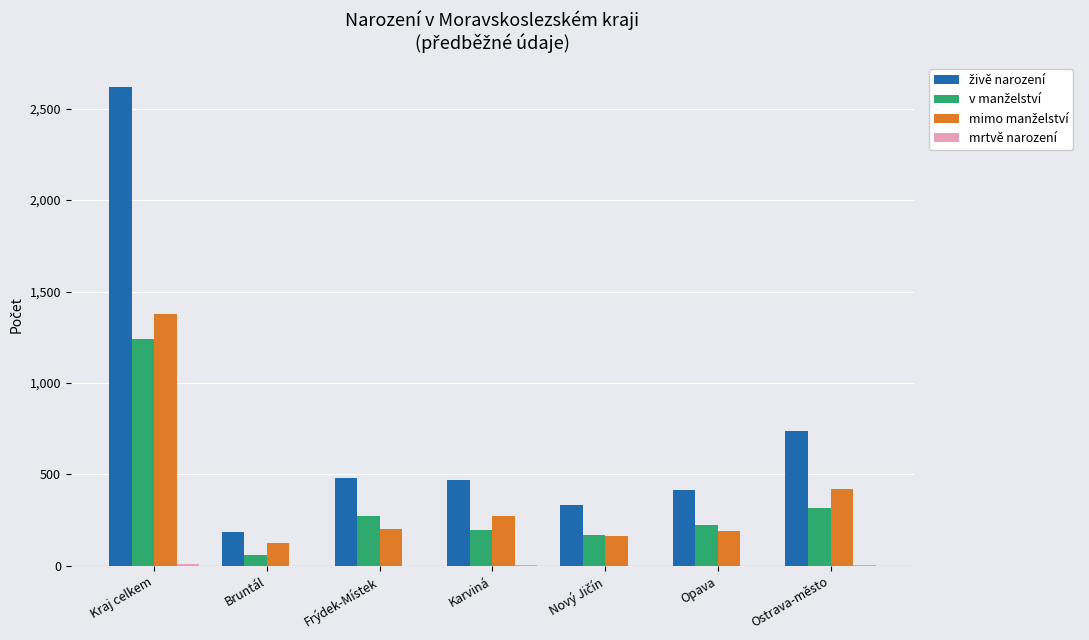

Which label corresponds to the largest value in the chart?

Kraj celkem